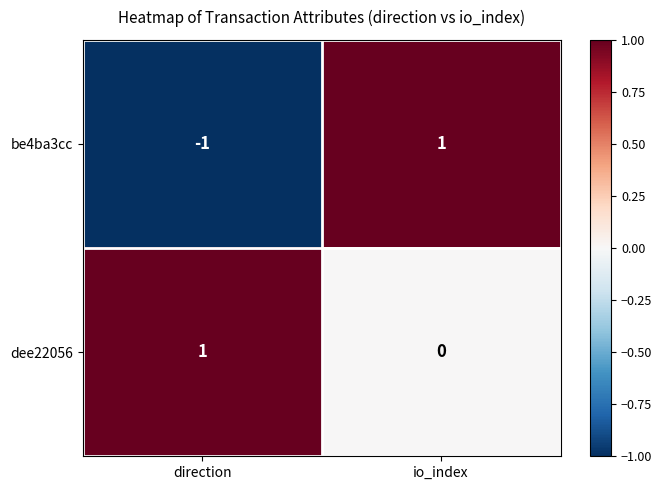

Which category has the highest value in the dee22056 series?

direction